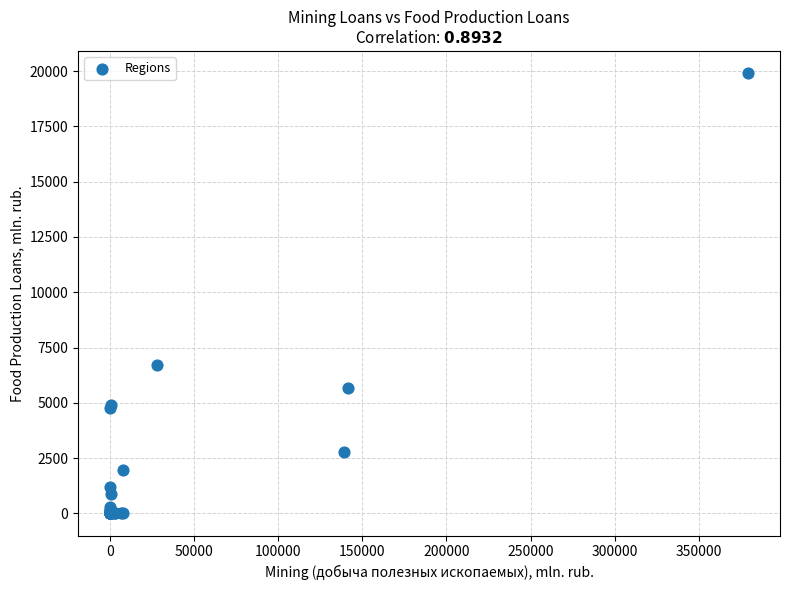

What Y value in the scatter plot is closest to 9957?

6733.1